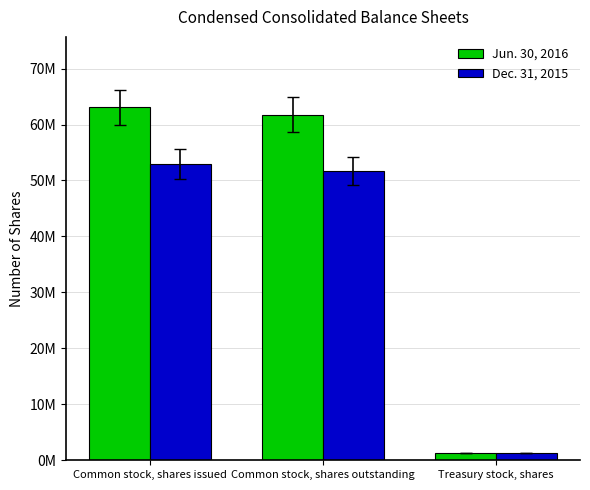

Are the bars horizontal?

No